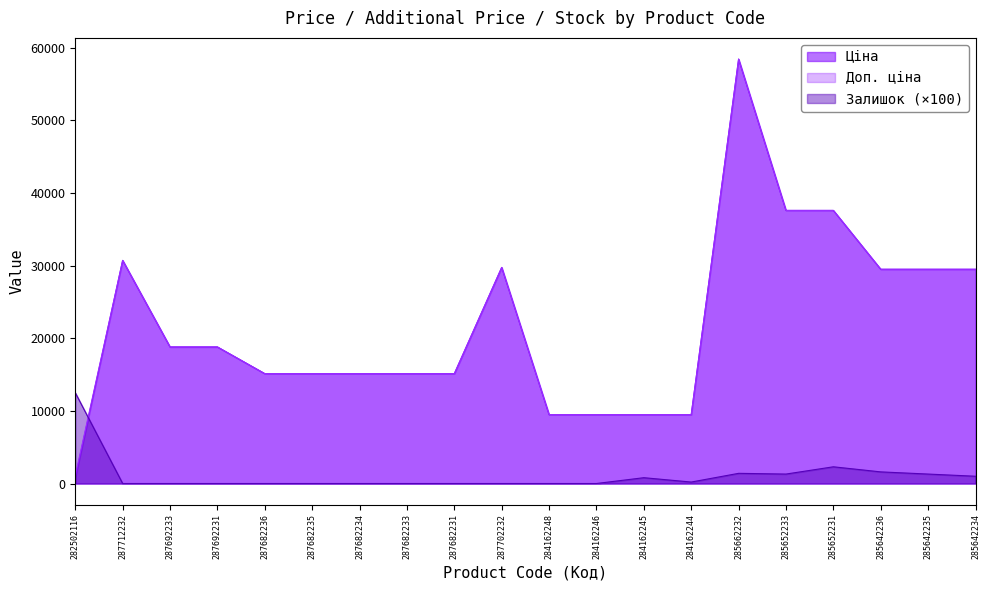

Reading right to left, extract all data points from this chart.

Ціна: 29491.5	29491.5	29491.5	37593.6	37593.6	58426.5	9480.1	9480.1	9480.1	9480.1	29747.2	15120.0	15120.0	15120.0	15120.0	15120.0	18796.8	18796.8	30717.1	818.5
Доп. ціна: 29491.5	29491.5	29491.5	37593.6	37593.6	58426.5	9480.1	9480.1	9480.1	9480.1	29747.2	15120.0	15120.0	15120.0	15120.0	15120.0	18796.8	18796.8	30717.1	1109.2
Залишок: 1000.0	1300.0	1600.0	2300.0	1300.0	1400.0	200.0	800.0	0.0	0.0	0.0	0.0	0.0	0.0	0.0	0.0	0.0	0.0	0.0	12500.0